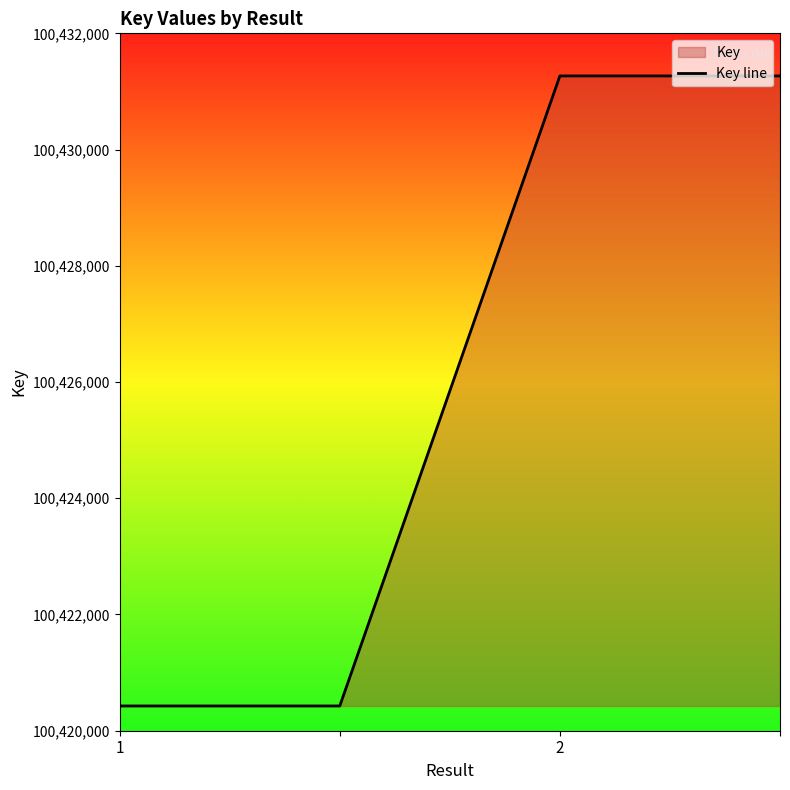

What is the change in value from 1 to 2?

+10841